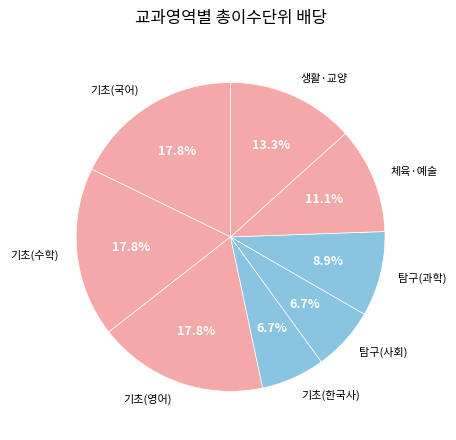

Does any single category account for the majority?

No